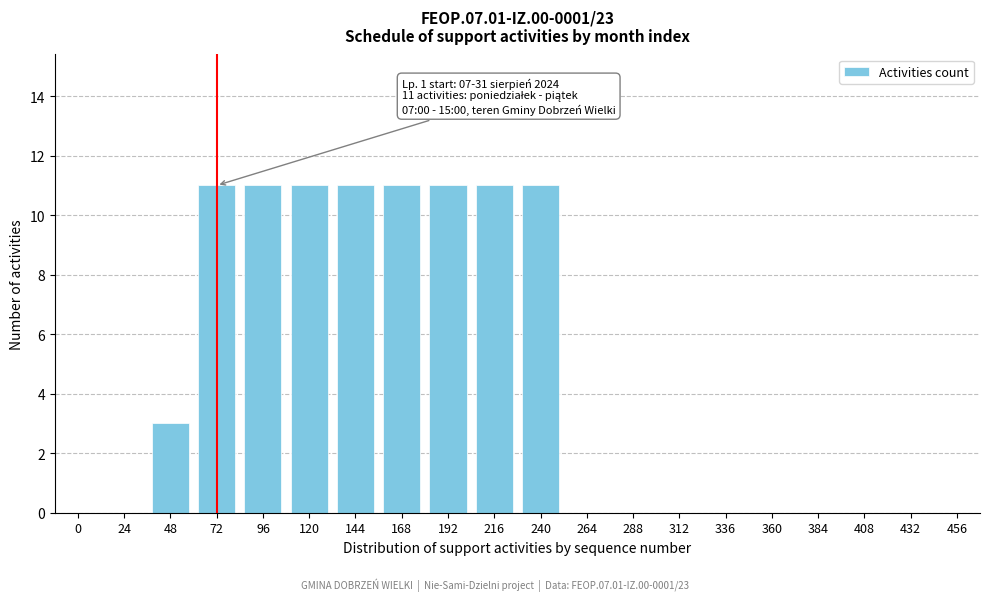

Reading left to right, extract all data points from this chart.

0=0	24=0	48=3	72=11	96=11	120=11	144=11	168=11	192=11	216=11	240=11	264=0	288=0	312=0	336=0	360=0	384=0	408=0	432=0	456=0